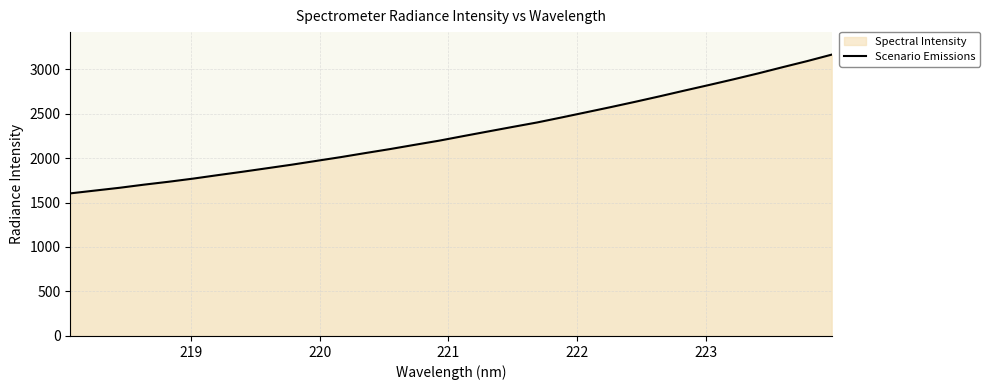

What is the minimum value shown in the chart?

1602.8